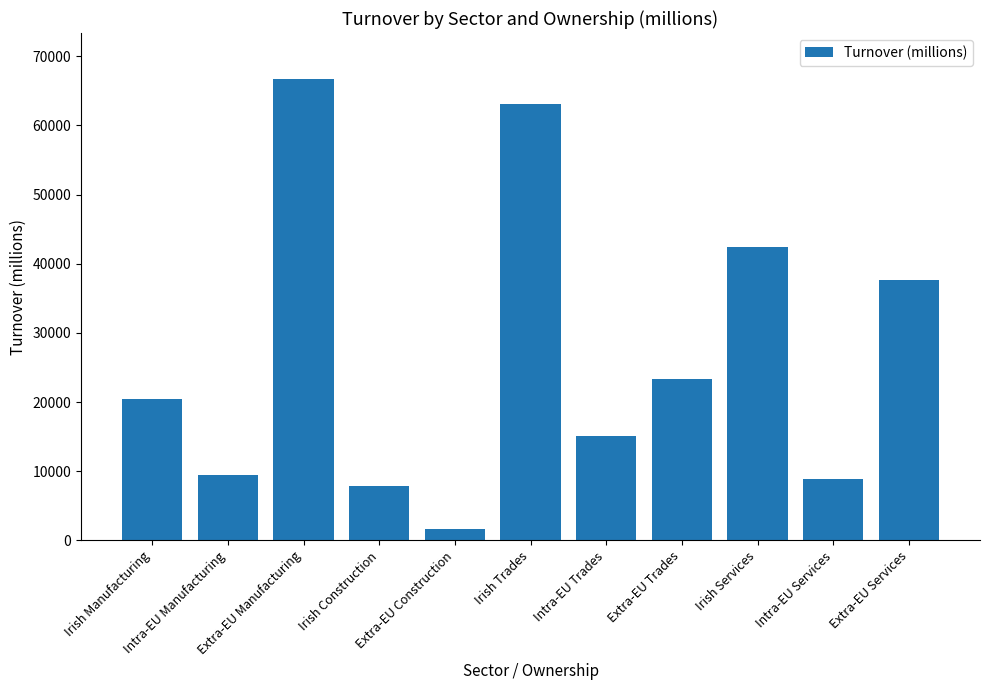

What is the ratio of the value at Extra-EU Services to the value at Irish Services?

0.9